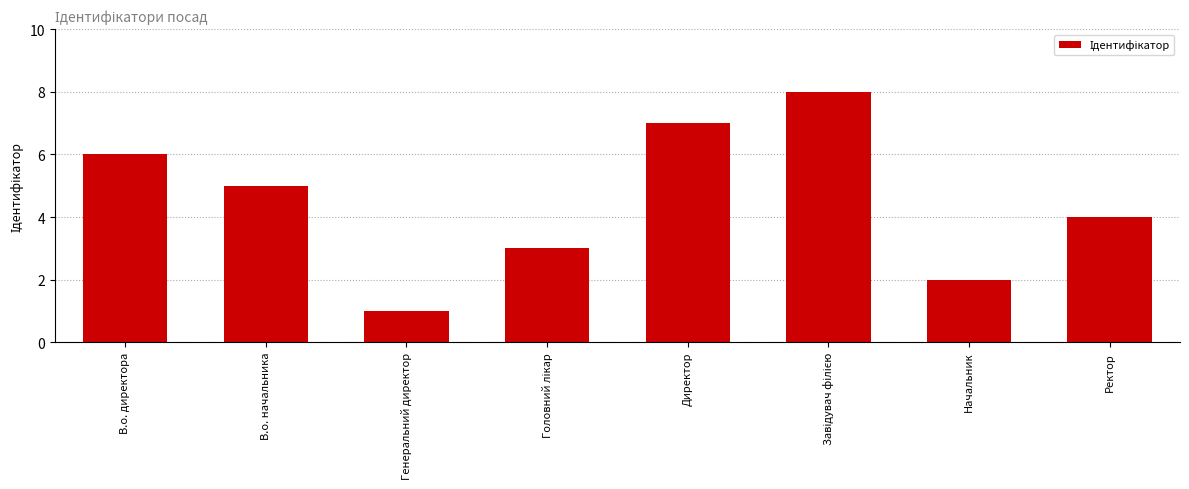

How many bars are there in total?

8